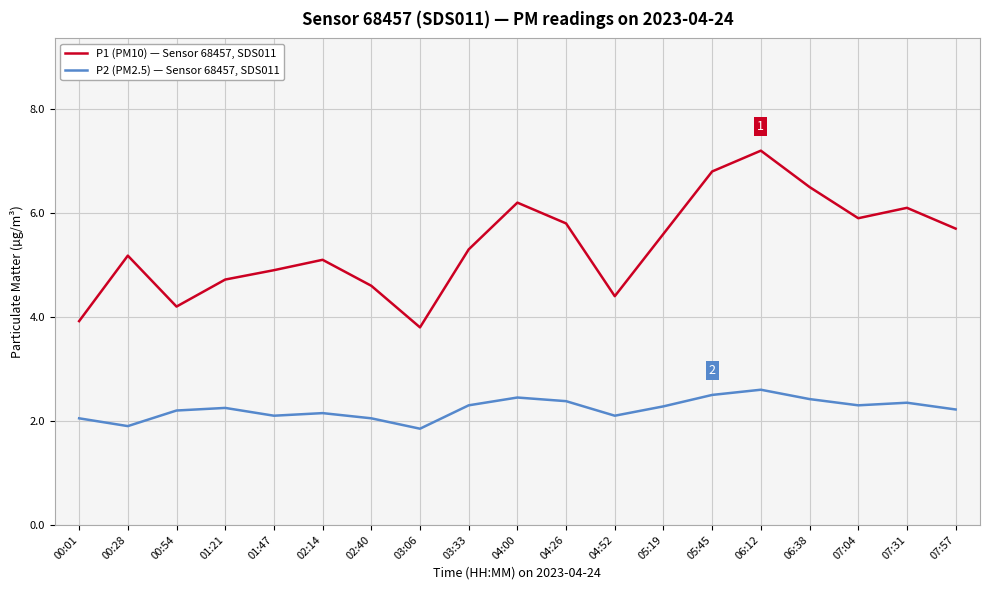

What position from the right is 04:00?

10